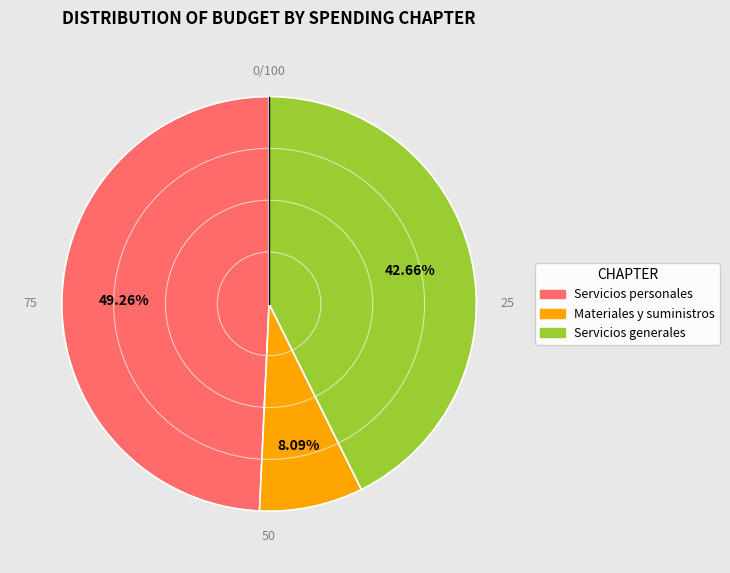

To the nearest percent, what is the difference between the largest and smallest slice percentages?

41%